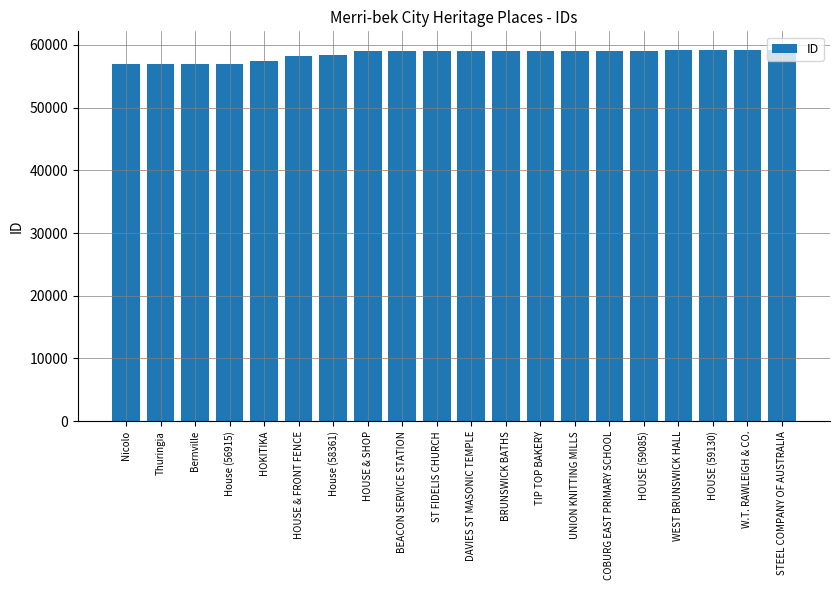

Does the chart contain stacked bars?

No